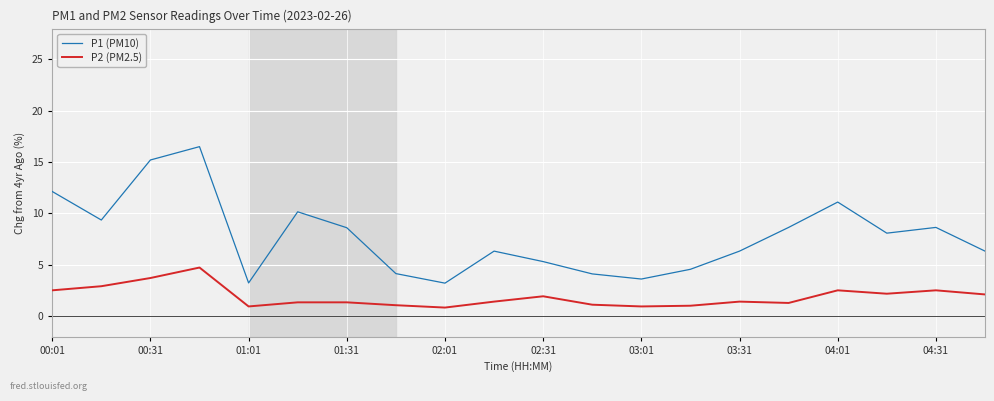

Rank the series by their average value, from lowest to highest.

P2 (PM2.5), P1 (PM10)